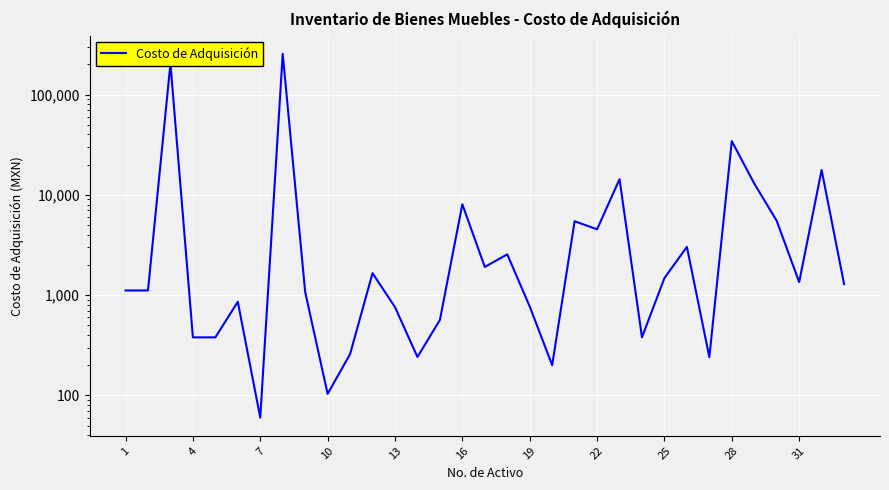

Reading right to left, extract all data points from this chart.

1290.0	17700.2	1349.0	5508.5	12964.2	34331.4	240.7	3028.5	1479.8	379.5	14326.0	4537.3	5454.5	200.0	771.0	2550.0	1910.0	8050.0	565.0	241.5	759.0	1656.0	257.9	103.5	1075.0	255200.0	60.0	858.0	379.0	379.0	204160.0	1113.0	1113.0